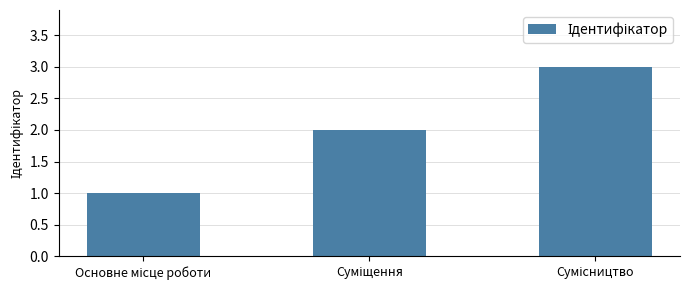

Are the bars horizontal?

No